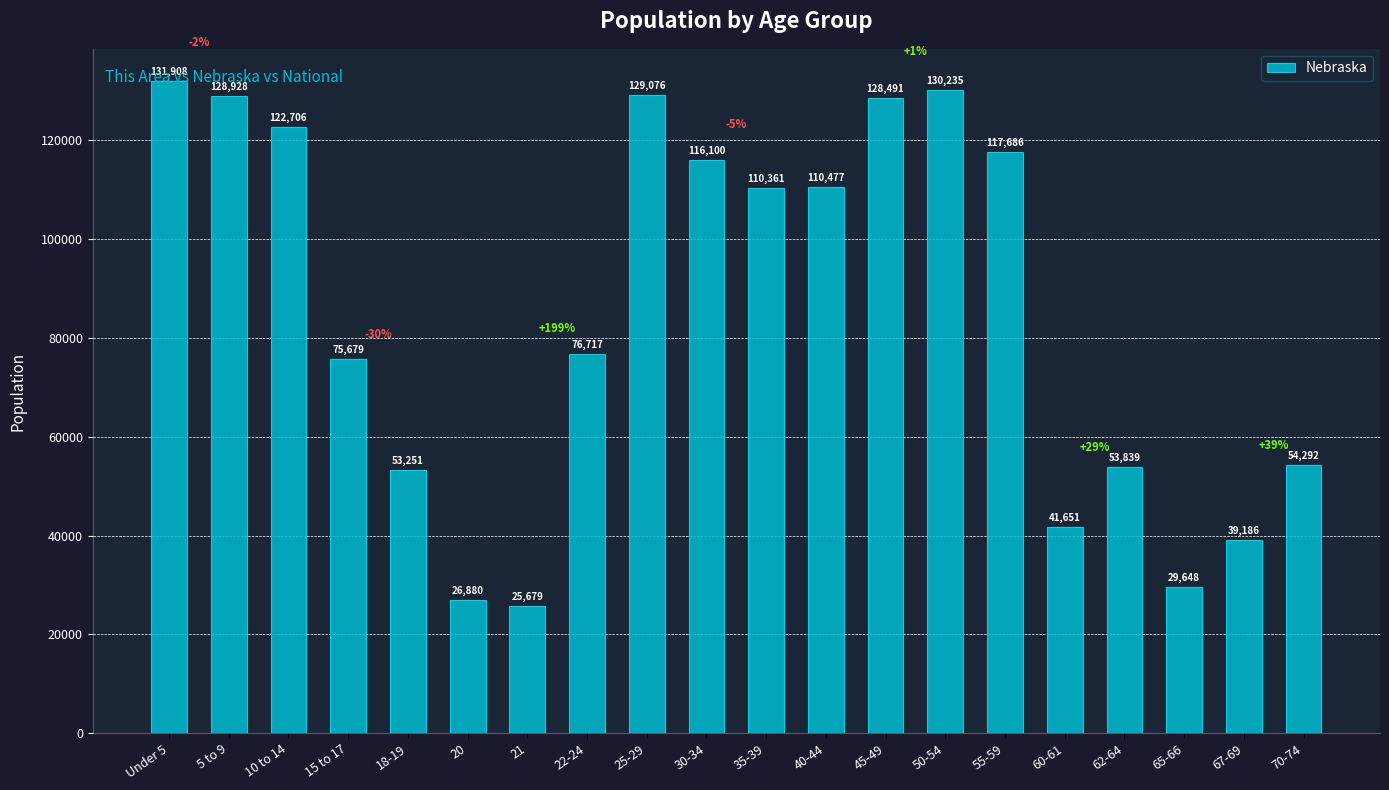

The value at 40-44 is 110477. True or false?

True